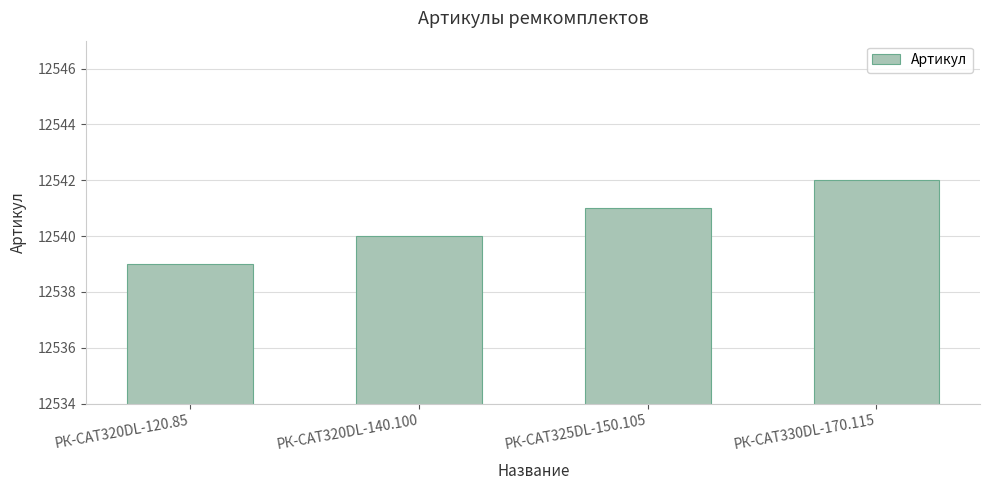

What position from the right is РК-CAT330DL-170.115?

1